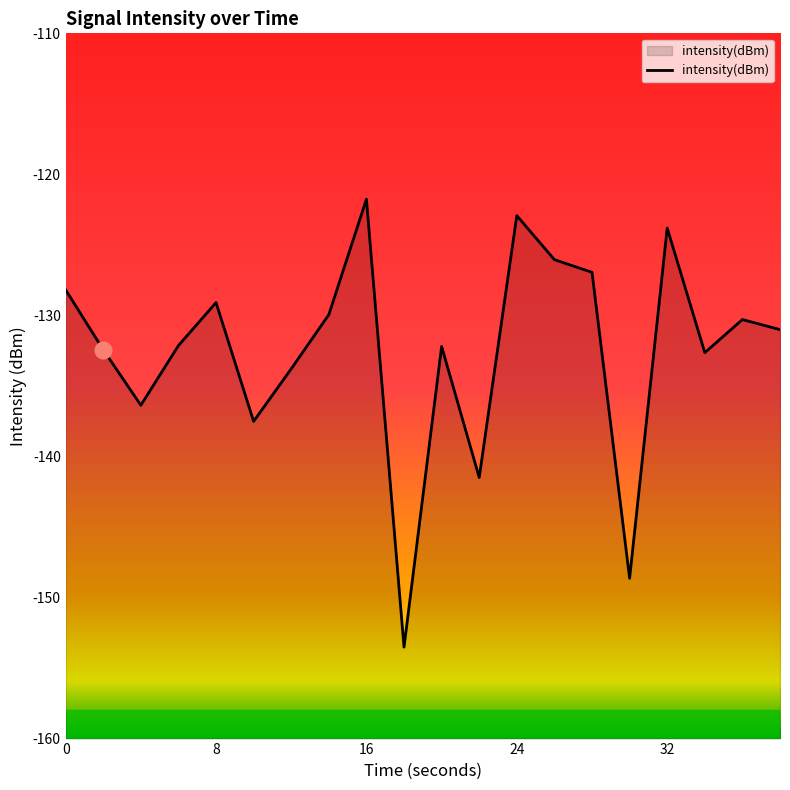

How many data points are less than -131?

11